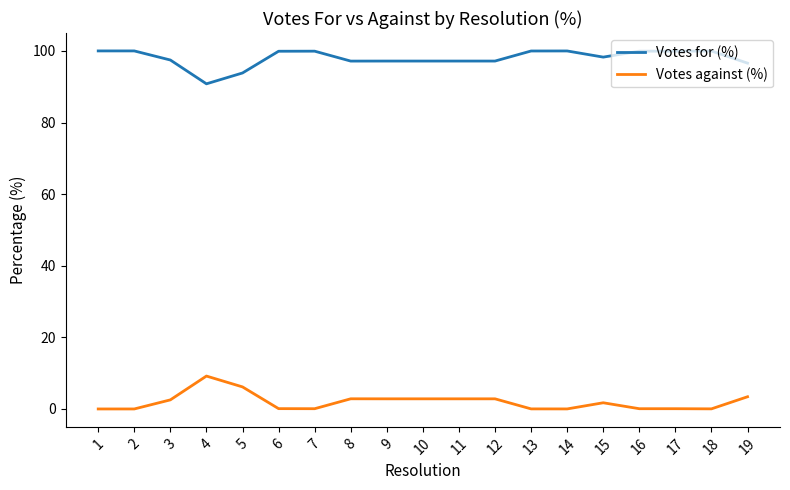

Is it true that Votes against (%) equals 0.1 at 17?

True